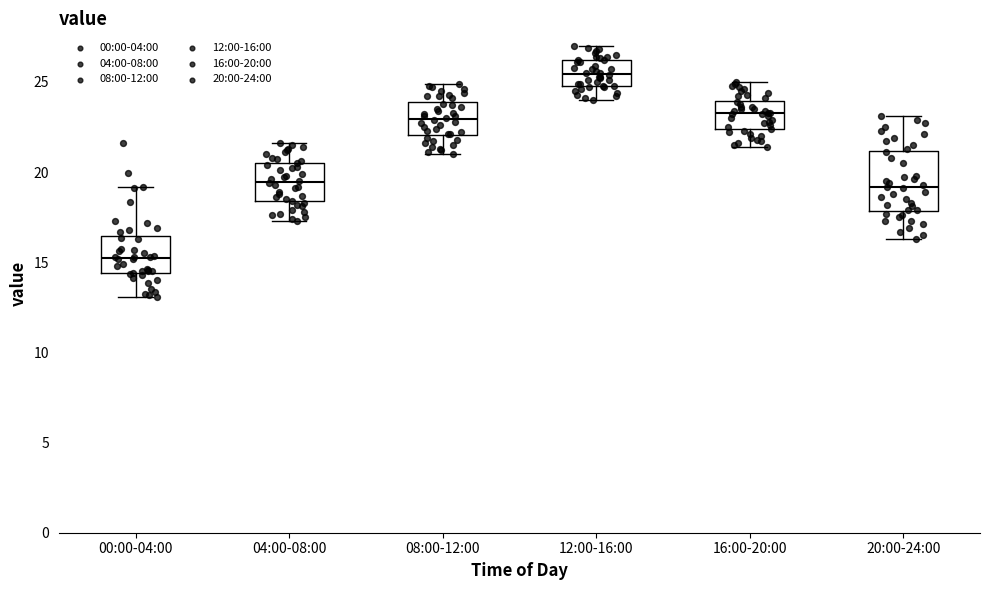

Where is the upper edge of the box for 04:00-08:00 on the y-axis? The values are not printed on the chart, so give them approximately, as read against the axis.

20.5